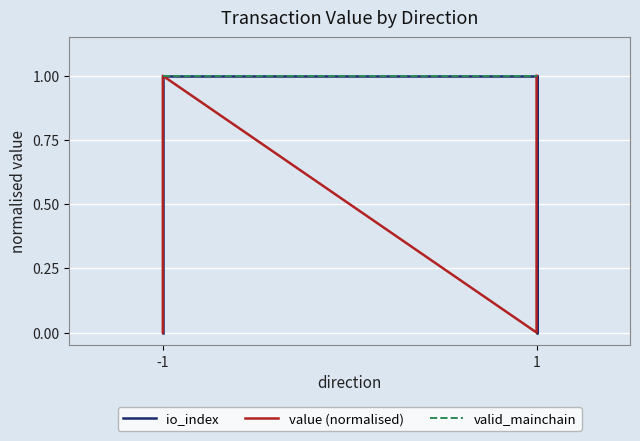

Is it true that valid_mainchain equals 0.5 at -1?

False